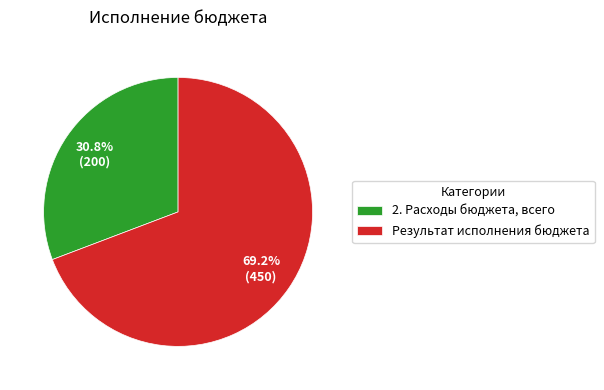

Does any single category account for the majority?

Yes